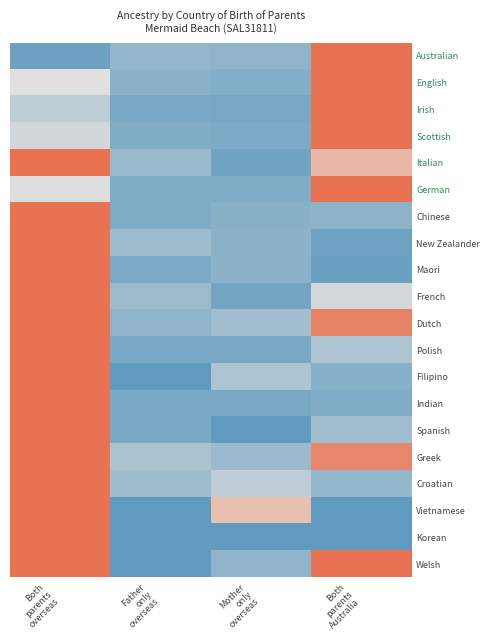

What is the total value across all series at Both
parents
Australia?

10.2